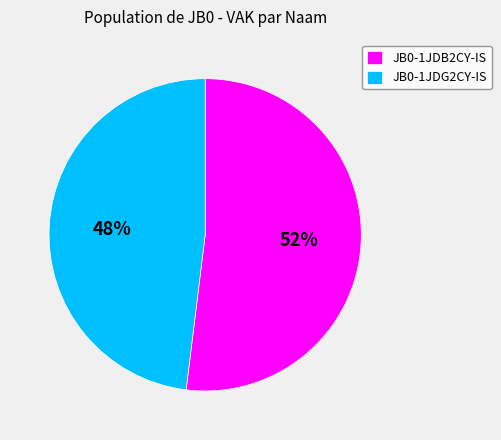

What is the smallest slice in the pie chart?

JB0-1JDG2CY-IS